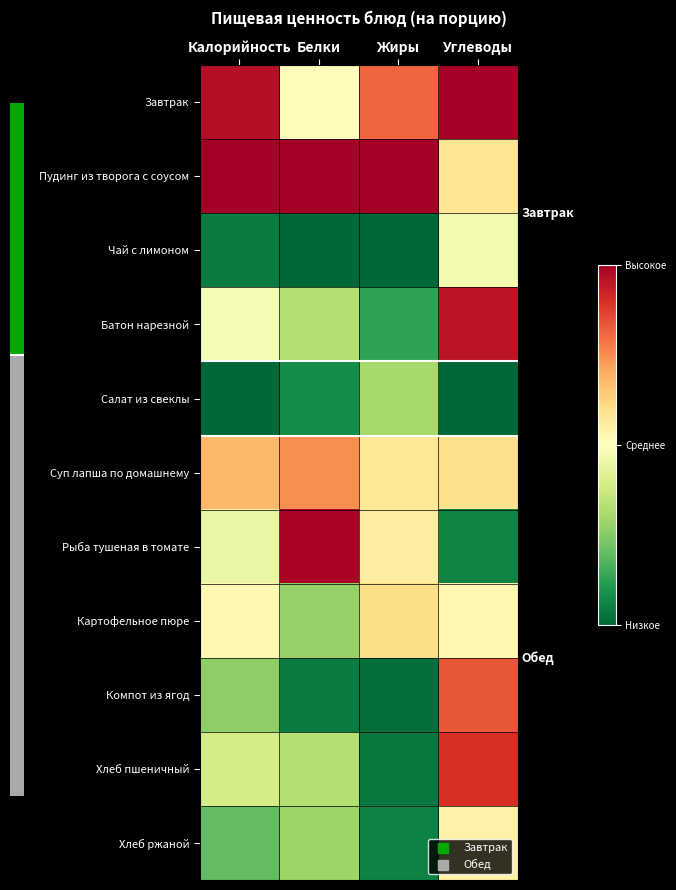

What is the total value across all series at Жиры?

4.1